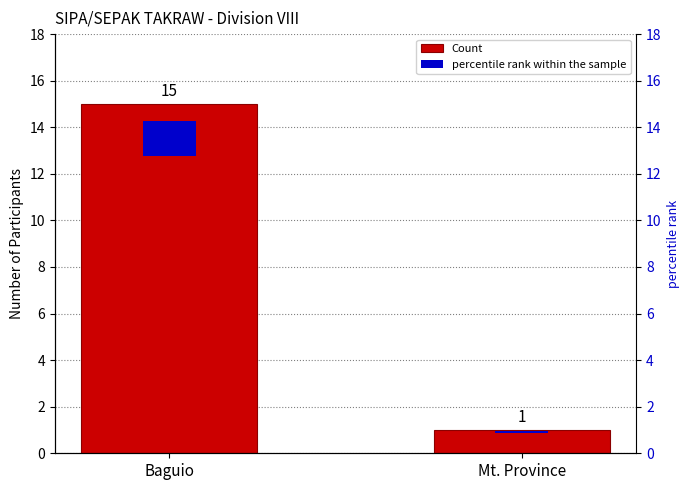

What is the total value across all series at Mt. Province?

1.1